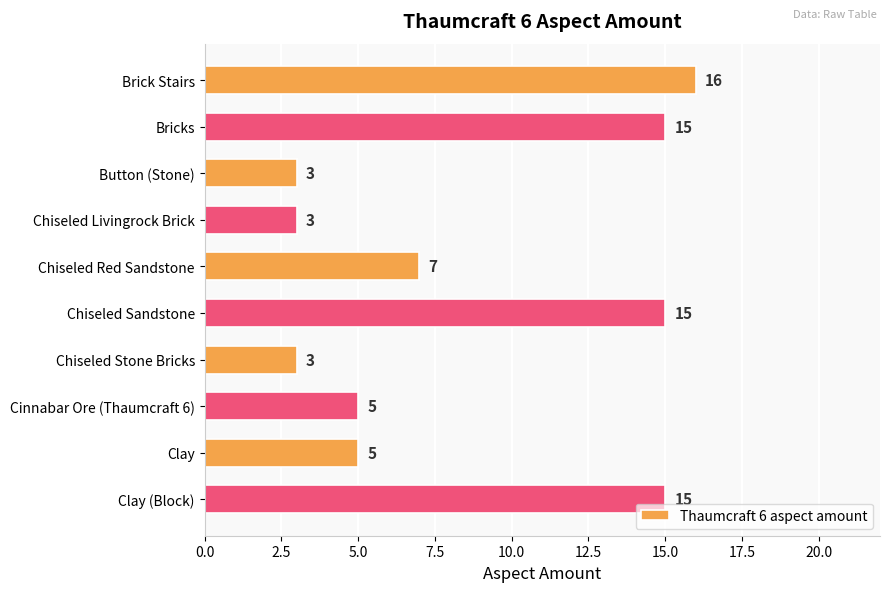

How many distinct data groups are displayed?

1